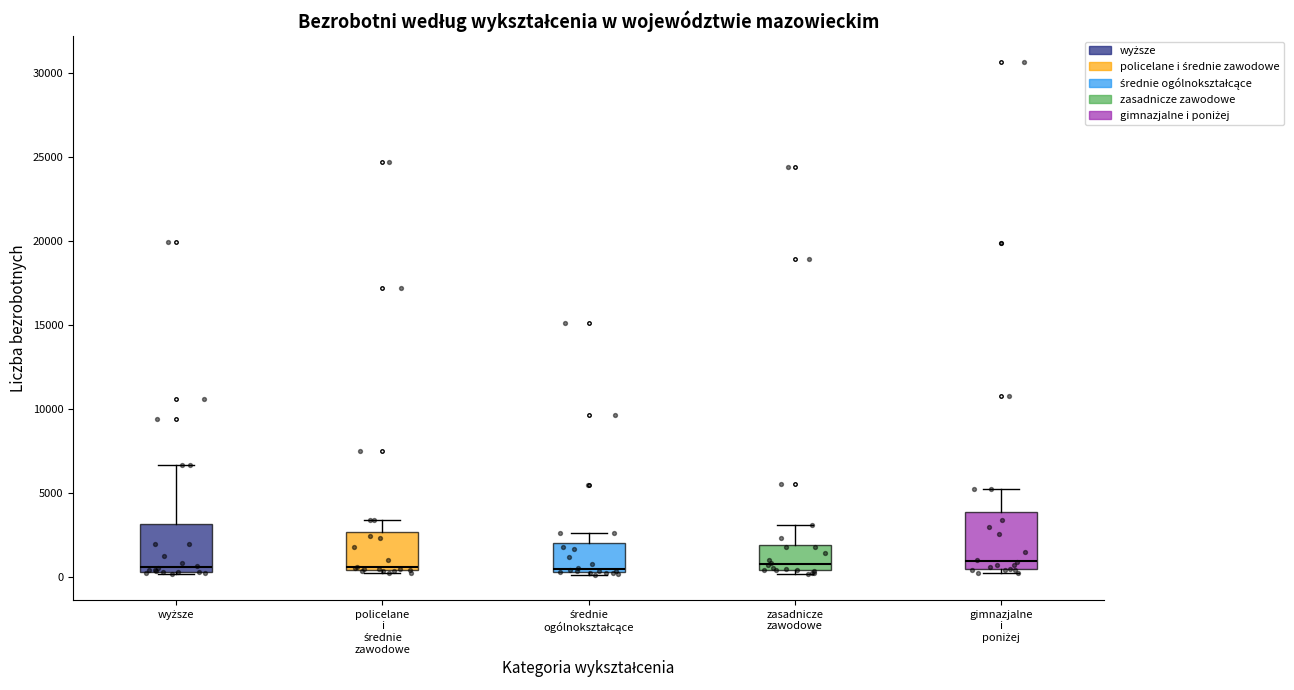

Where is the lower edge of the box for policelane i średnie zawodowe on the y-axis? The values are not printed on the chart, so give them approximately, as read against the axis.

500